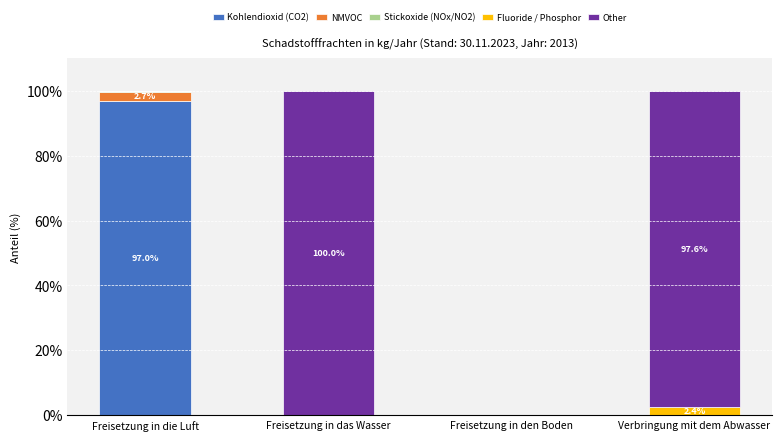

What is the sum of all Kohlendioxid (CO2) values?

97.0